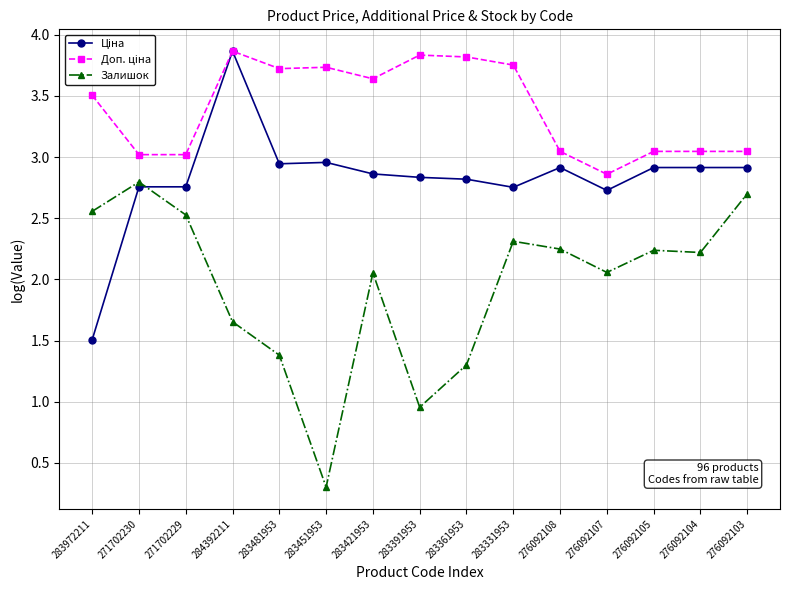

The value of Залишок at 271702230 is 2.8. True or false?

True